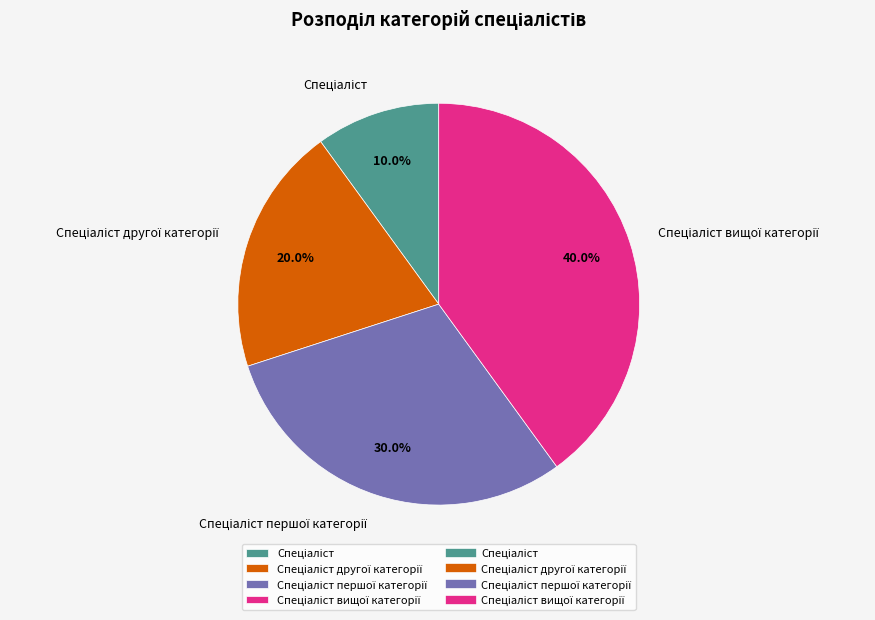

How many slices are in this pie chart?

4